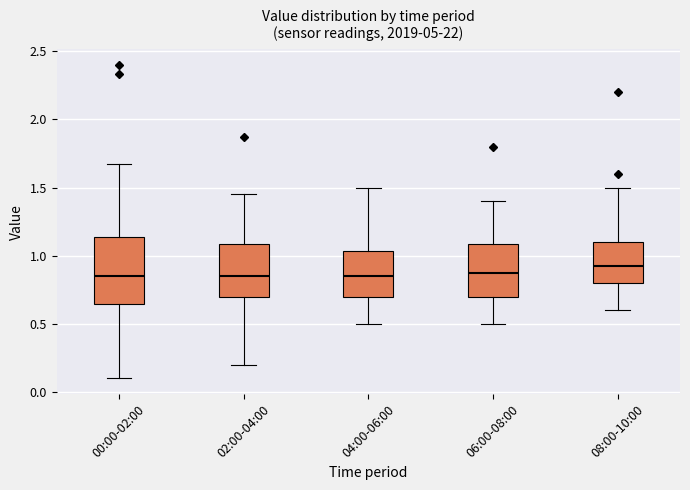

Reading left to right, read every box against the y-axis: the position of its median line, the range the box covers, and the ends of its whiskers. The values are not printed on the chart, so give them approximately, as read against the axis.

00:00-02:00: median 0.85, box 0.65 to 1.15, whiskers 0.10 to 1.65
02:00-04:00: median 0.85, box 0.70 to 1.10, whiskers 0.20 to 1.45
04:00-06:00: median 0.85, box 0.70 to 1.05, whiskers 0.50 to 1.50
06:00-08:00: median 0.90, box 0.70 to 1.10, whiskers 0.50 to 1.40
08:00-10:00: median 0.95, box 0.80 to 1.10, whiskers 0.60 to 1.50